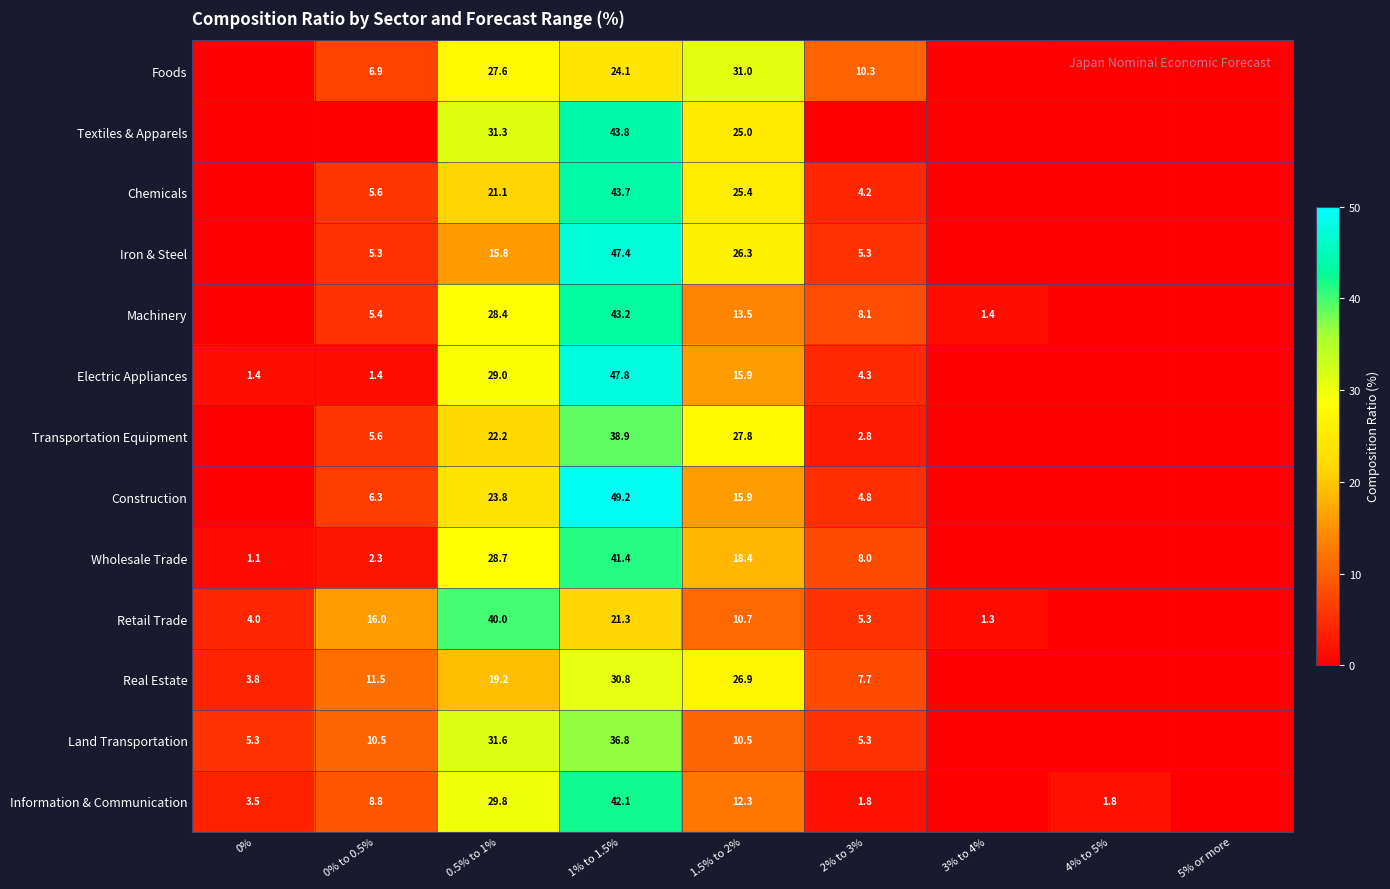

What is the total value across all series at 1.5% to 2%?

259.6